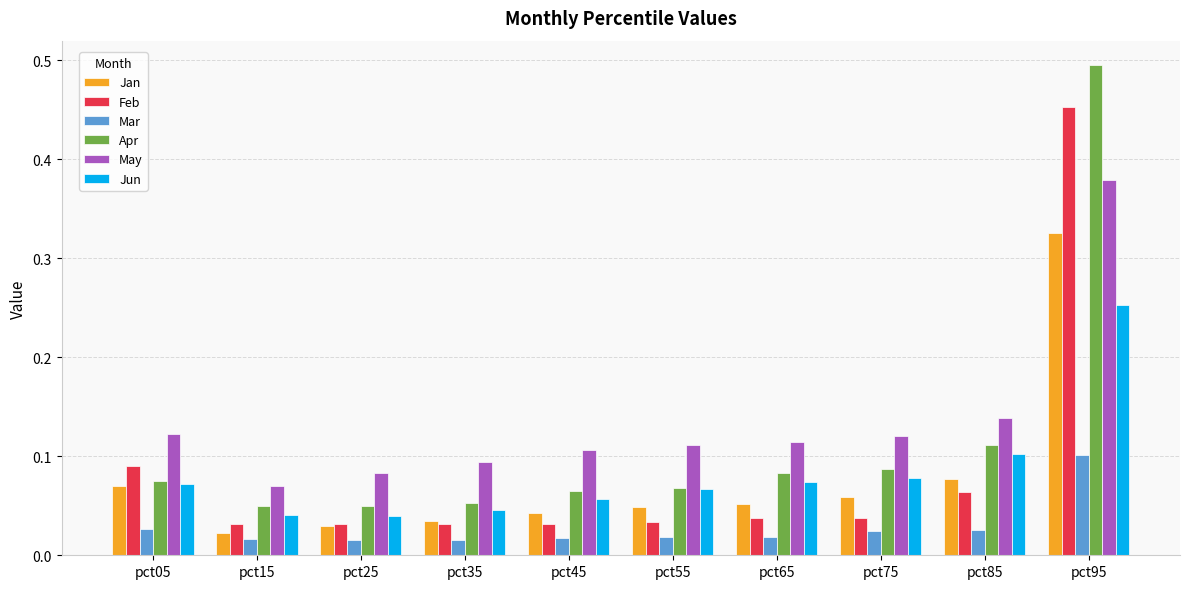

Rank the series by their maximum value, from lowest to highest.

Mar, Jun, Jan, May, Feb, Apr